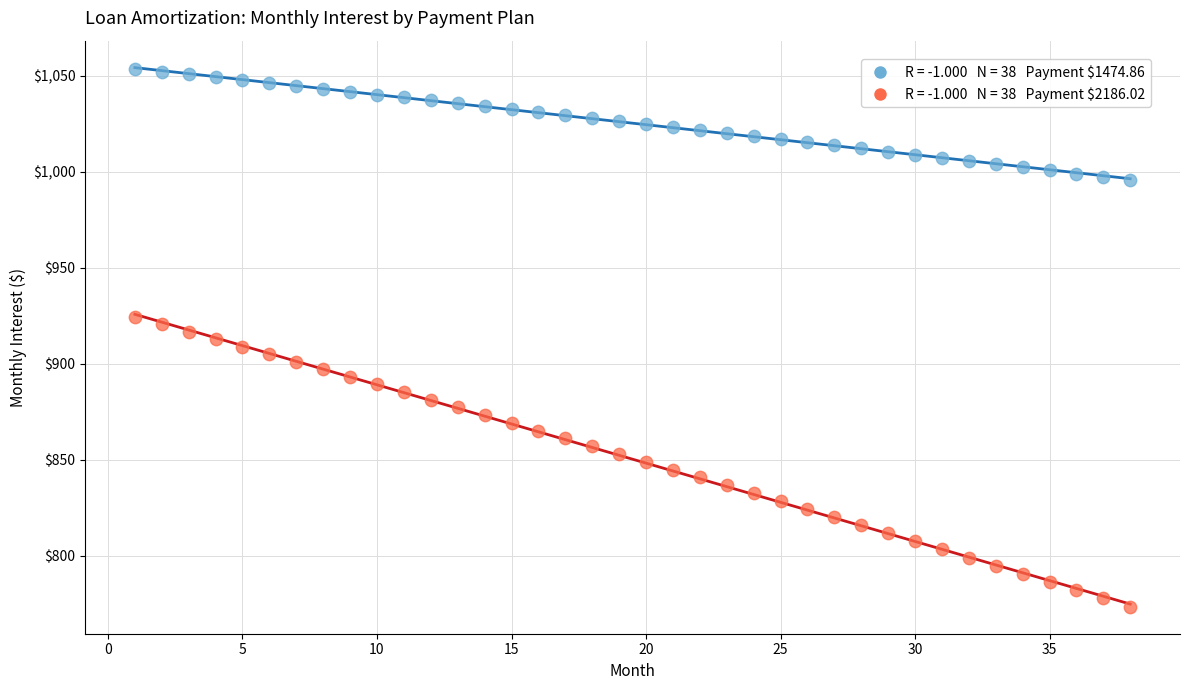

Across all data points, what is the range of Y values (max minus min)?

280.3